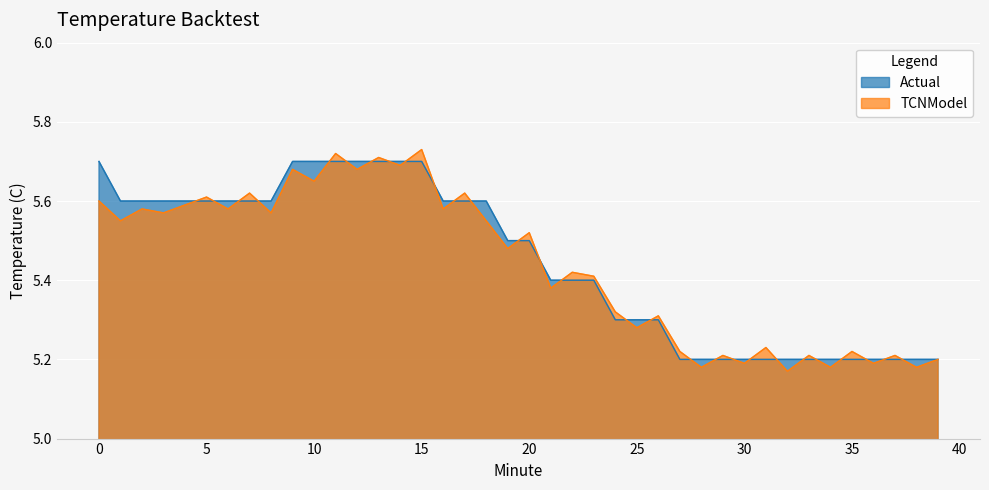

What is the minimum value shown in the chart?

5.2